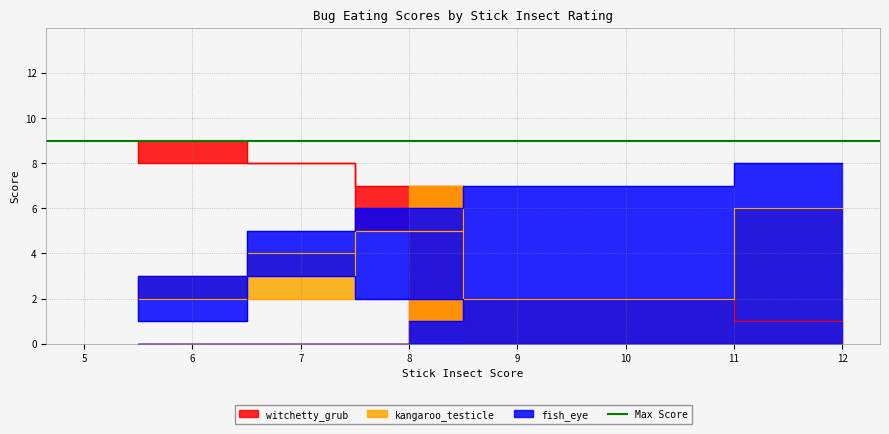

At how many categories does at least one series exceed 5?

7